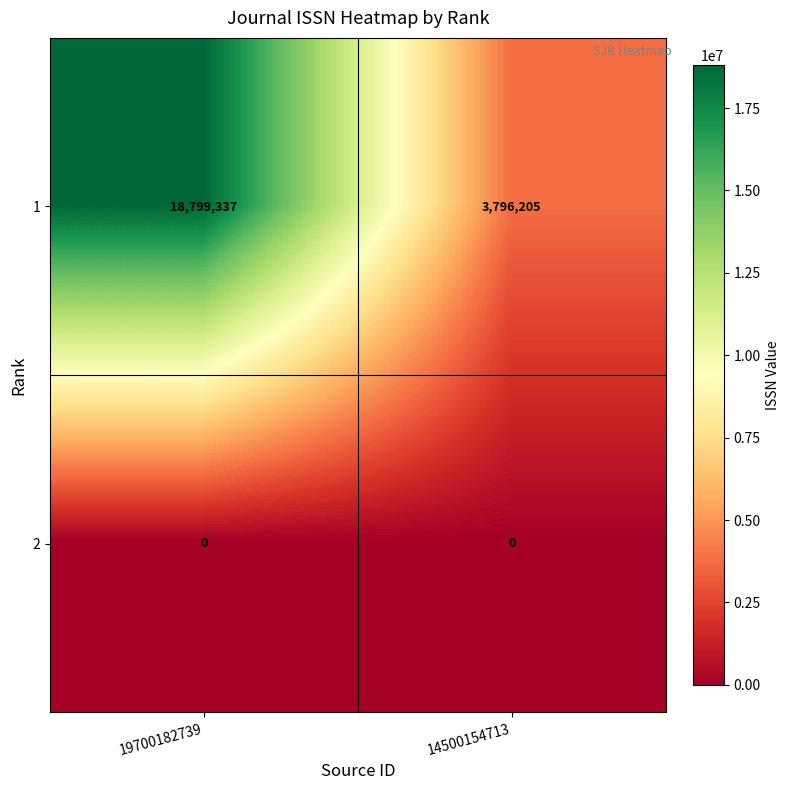

How many data points does each series have?

2